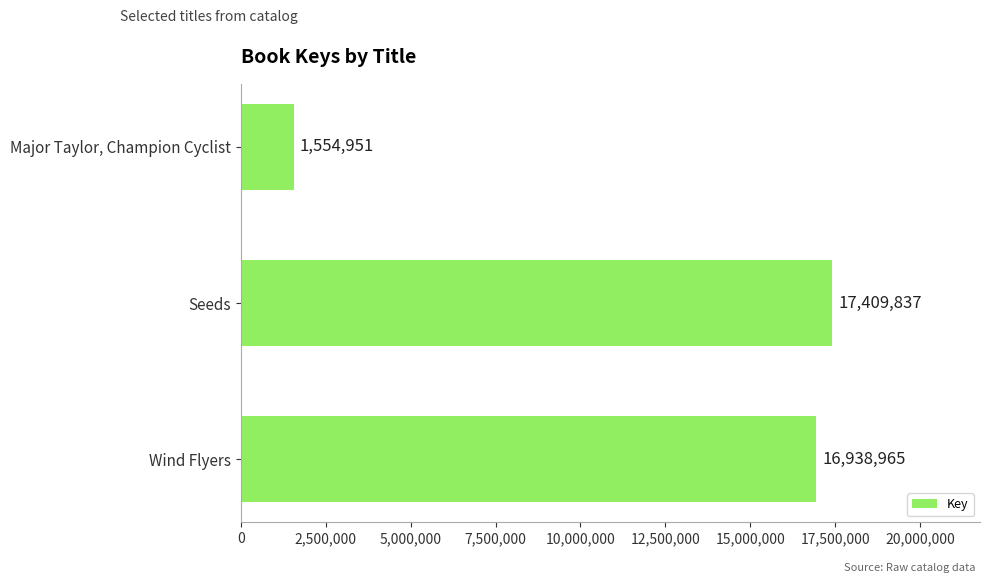

What is the change in value from Seeds to Major Taylor, Champion Cyclist?

-15854886